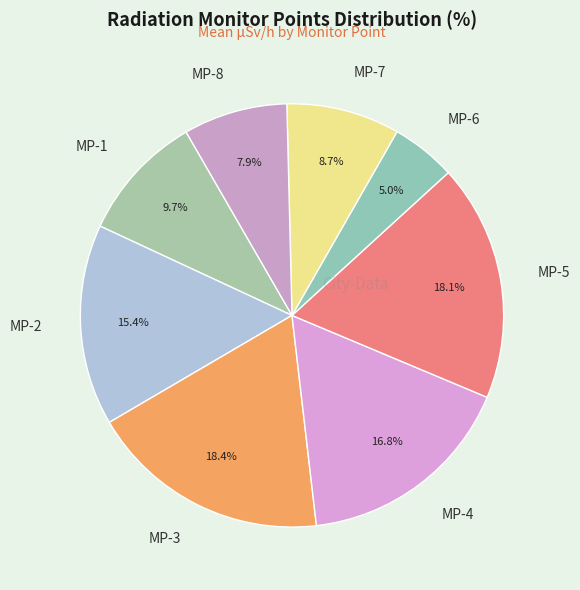

What is the ratio of the value at MP-8 to the value at MP-4?

0.5